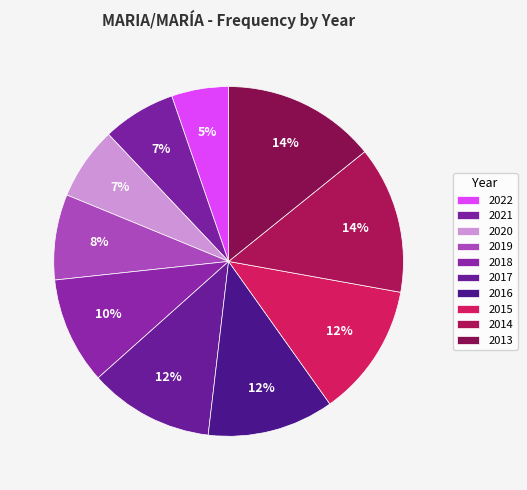

Does 2014 account for over 50% of the chart?

No